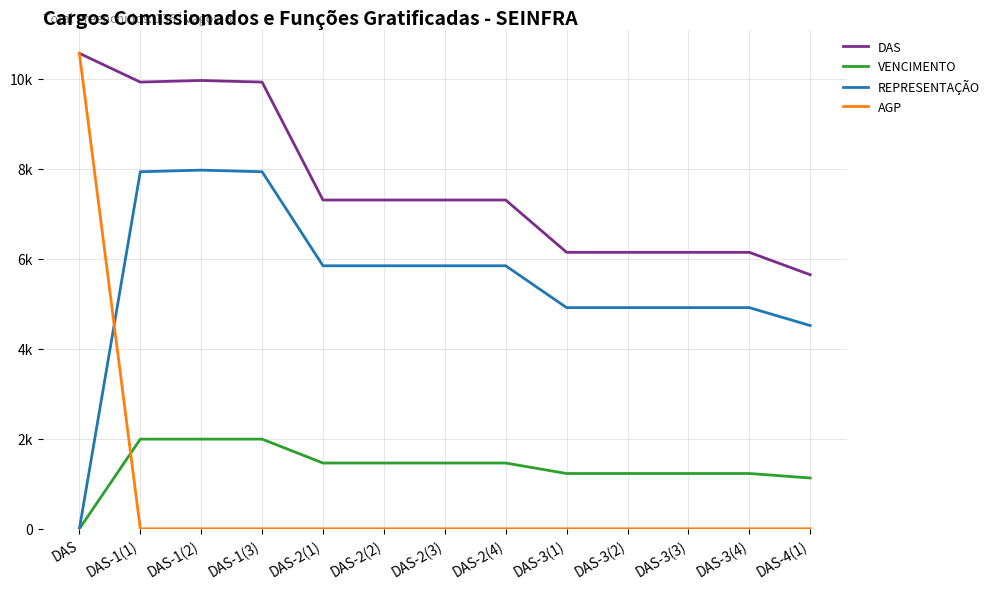

What are all the series names shown in the legend?

DAS, VENCIMENTO, REPRESENTAÇÃO, AGP